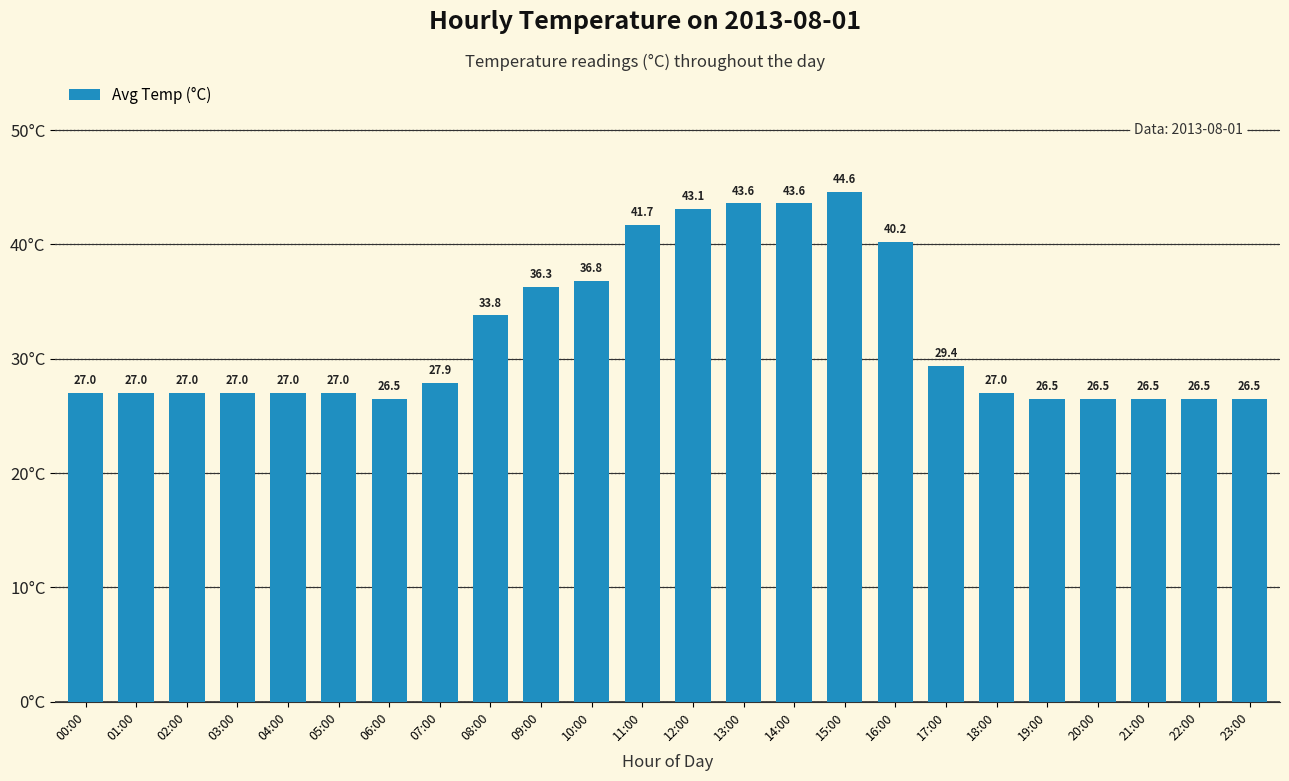

Reading left to right, transcribe all the data shown in this chart.

00:00=27.0	01:00=27.0	02:00=27.0	03:00=27.0	04:00=27.0	05:00=27.0	06:00=26.5	07:00=27.9	08:00=33.8	09:00=36.3	10:00=36.8	11:00=41.7	12:00=43.1	13:00=43.6	14:00=43.6	15:00=44.6	16:00=40.2	17:00=29.4	18:00=27.0	19:00=26.5	20:00=26.5	21:00=26.5	22:00=26.5	23:00=26.5